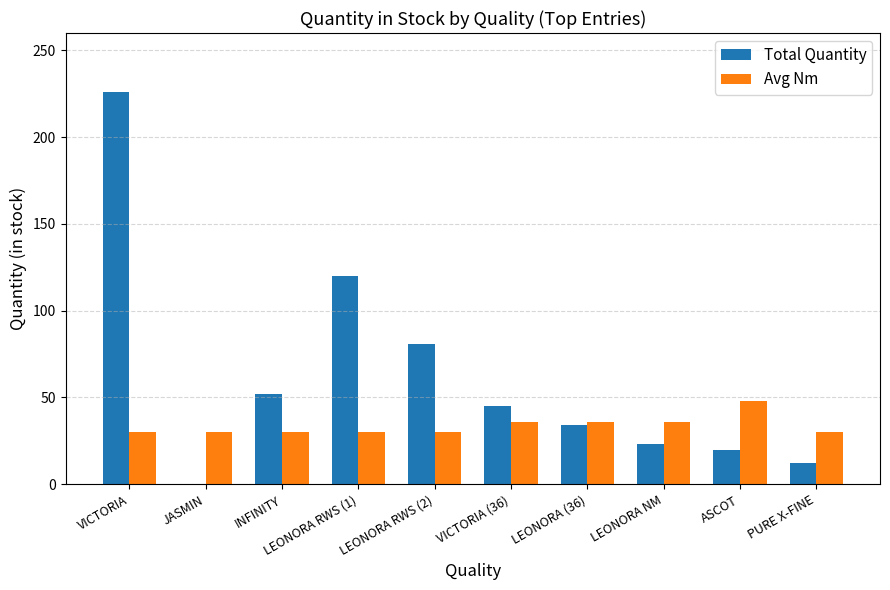

How many groups of bars are there?

10